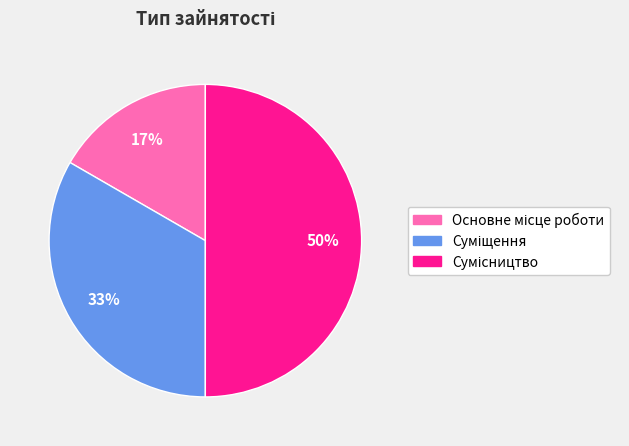

To the nearest percent, what is the difference between the largest and smallest slice percentages?

33%